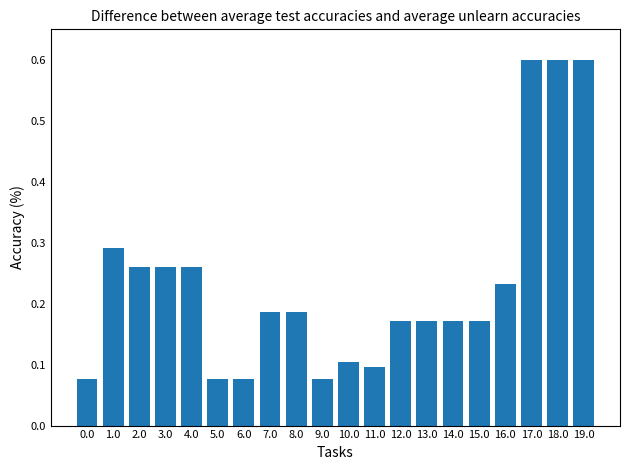

Does the chart contain any negative values?

No